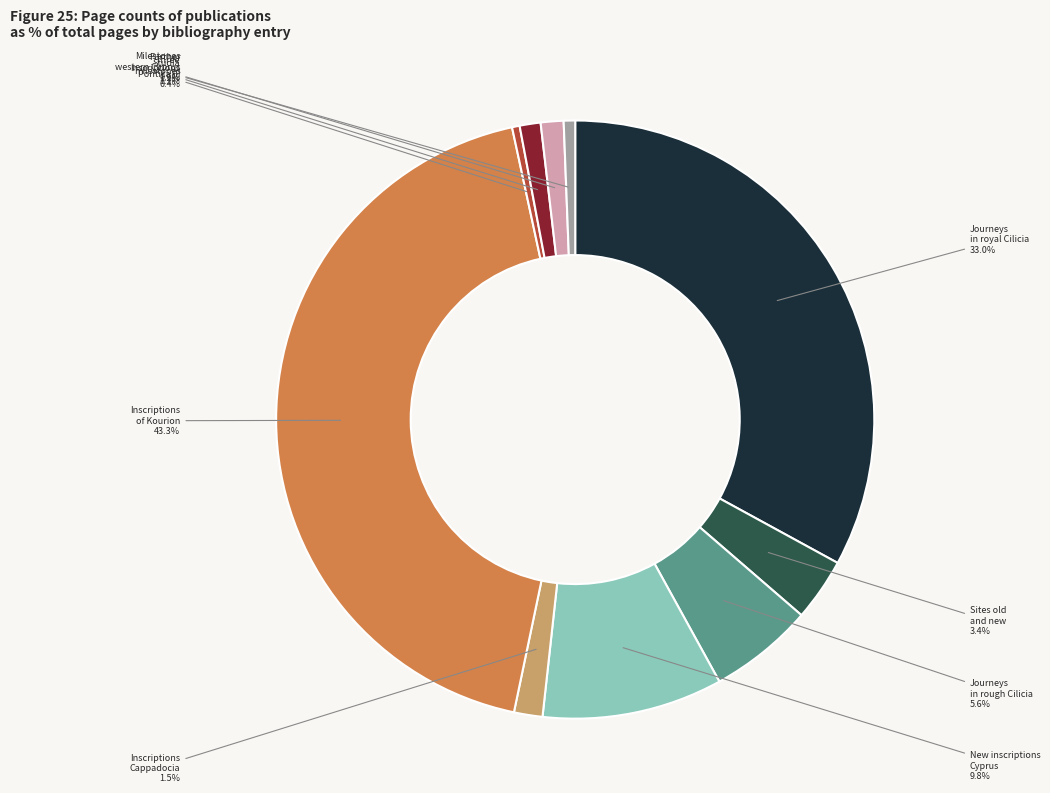

To the nearest percent, what is the average slice percentage?

10%